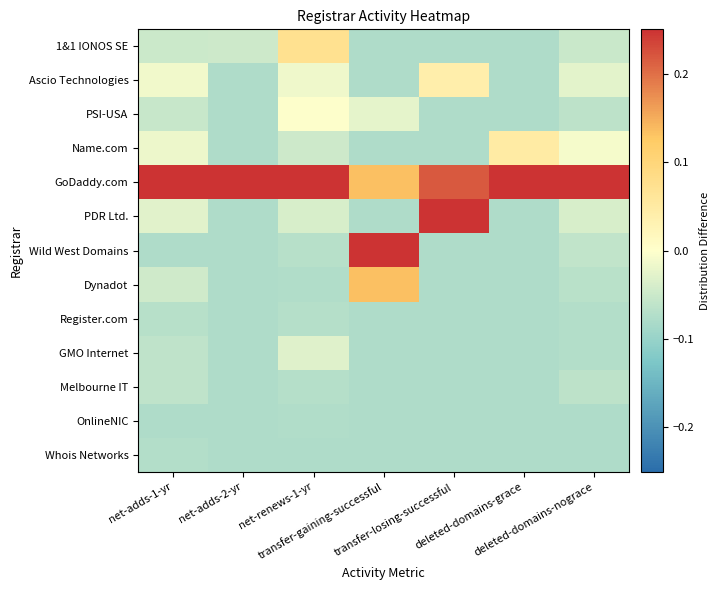

What is the spread (max minus min) of values at deleted-domains-nograce?

0.8